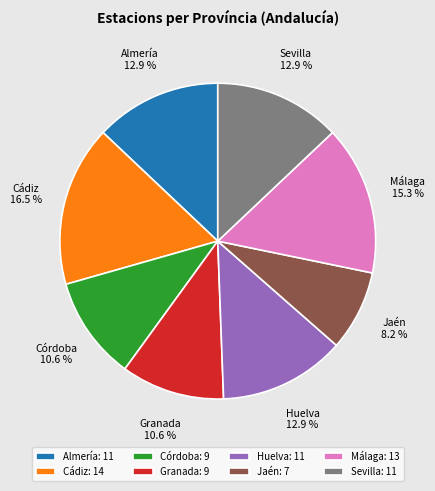

Is there any slice that represents more than half of the pie?

No